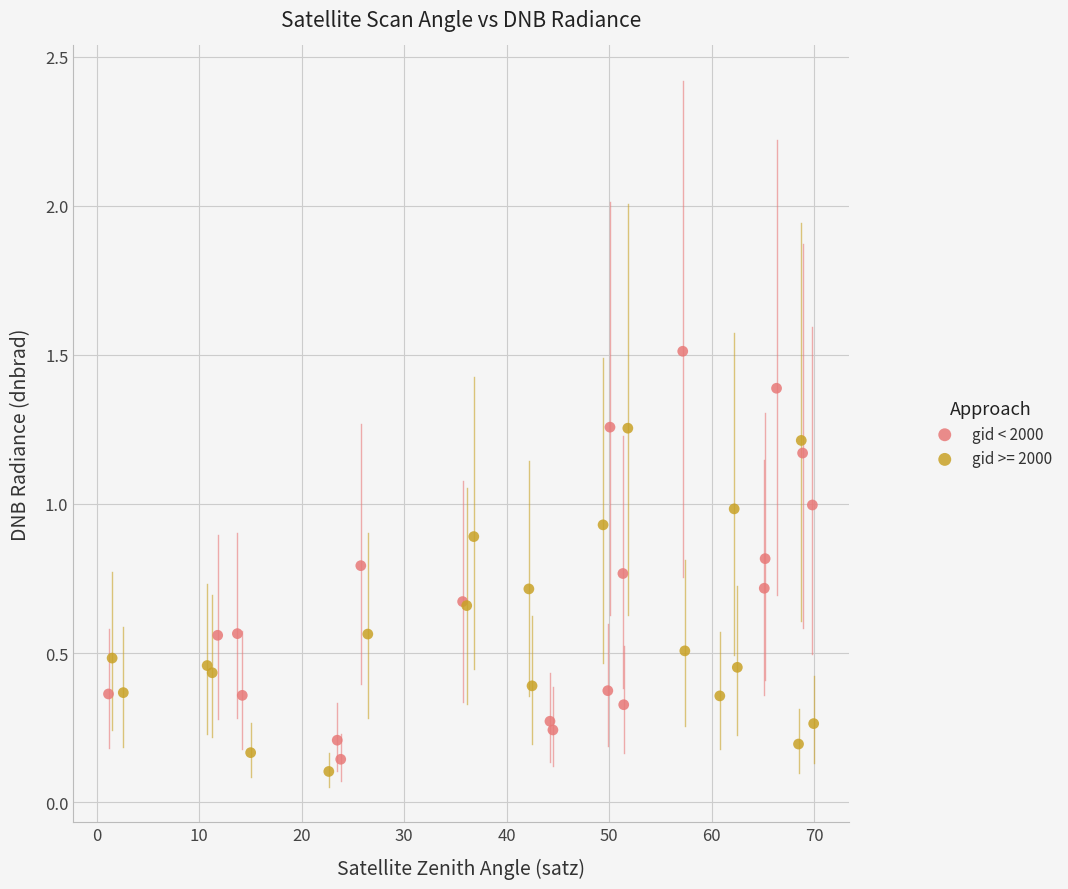

Which series has the largest Y range (max minus min)?

gid < 2000